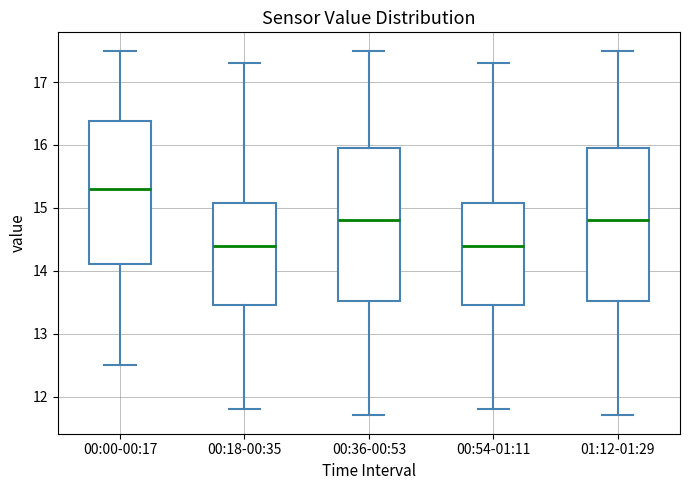

Which box's median line is the highest?

00:00-00:17